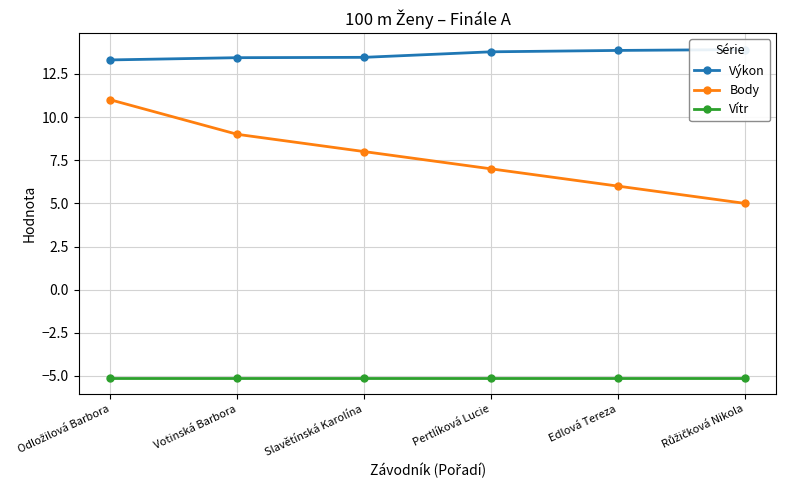

Count the Výkon values in the range 13 to 14.

6